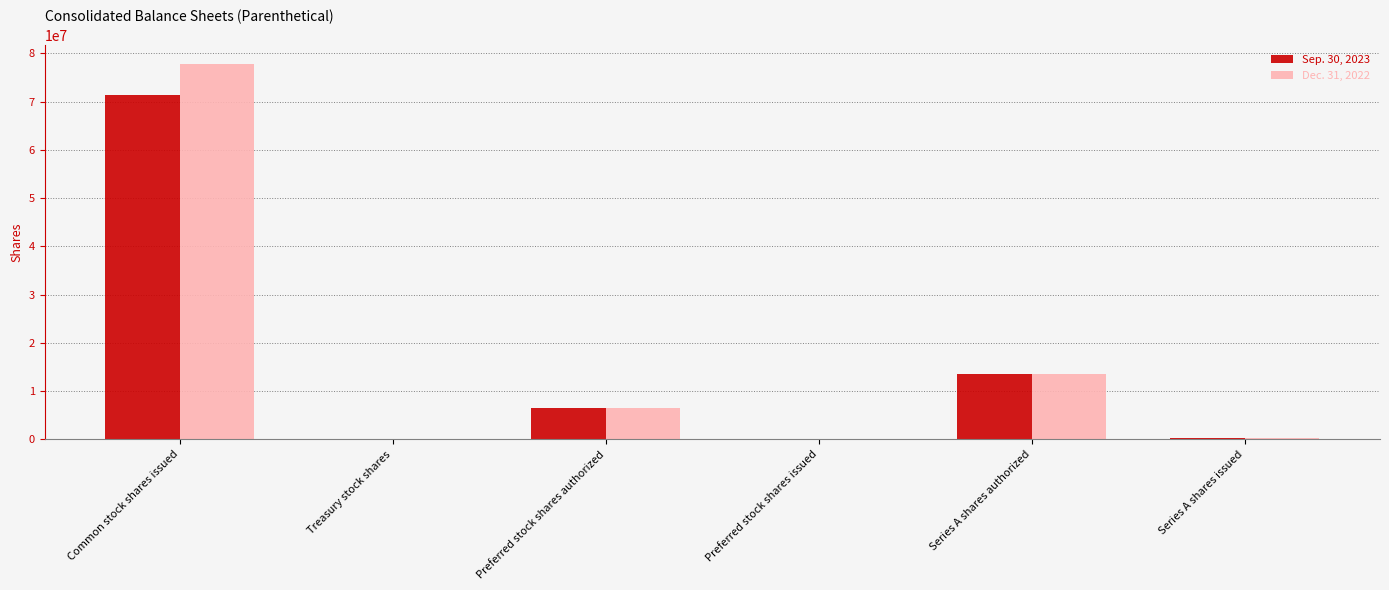

How many groups of bars are there?

6